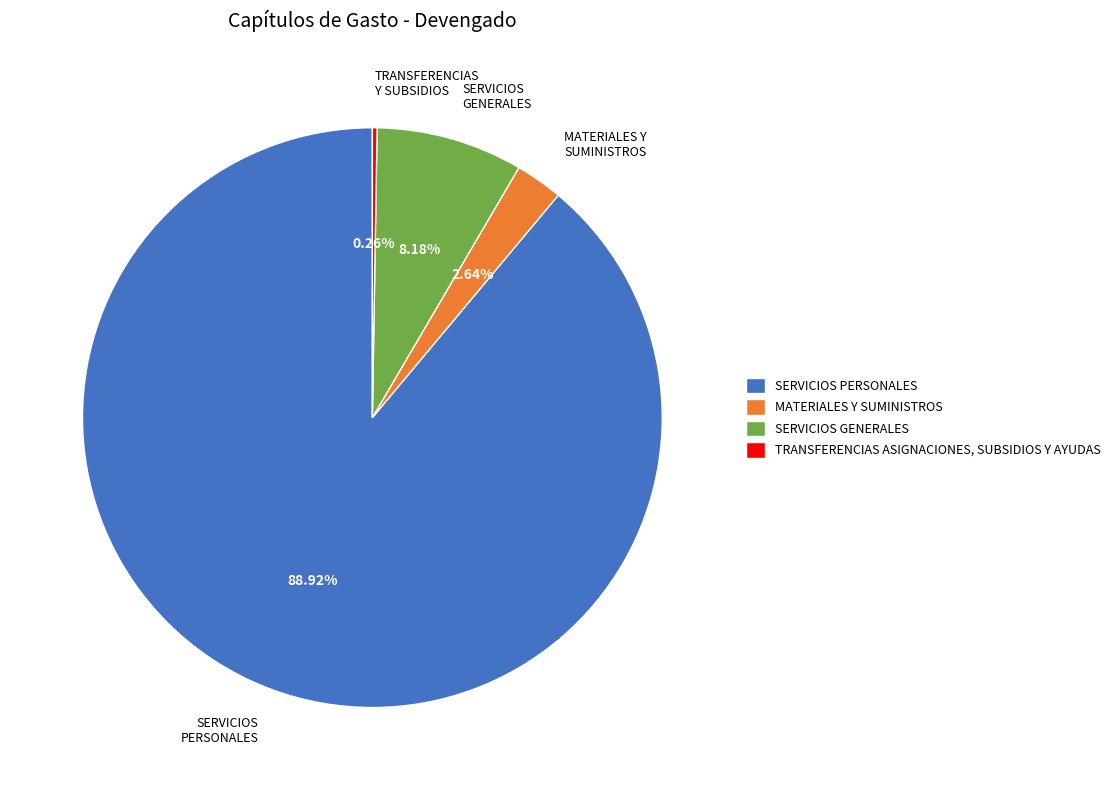

Is the sum of MATERIALES Y SUMINISTROS and SERVICIOS GENERALES greater than half?

No